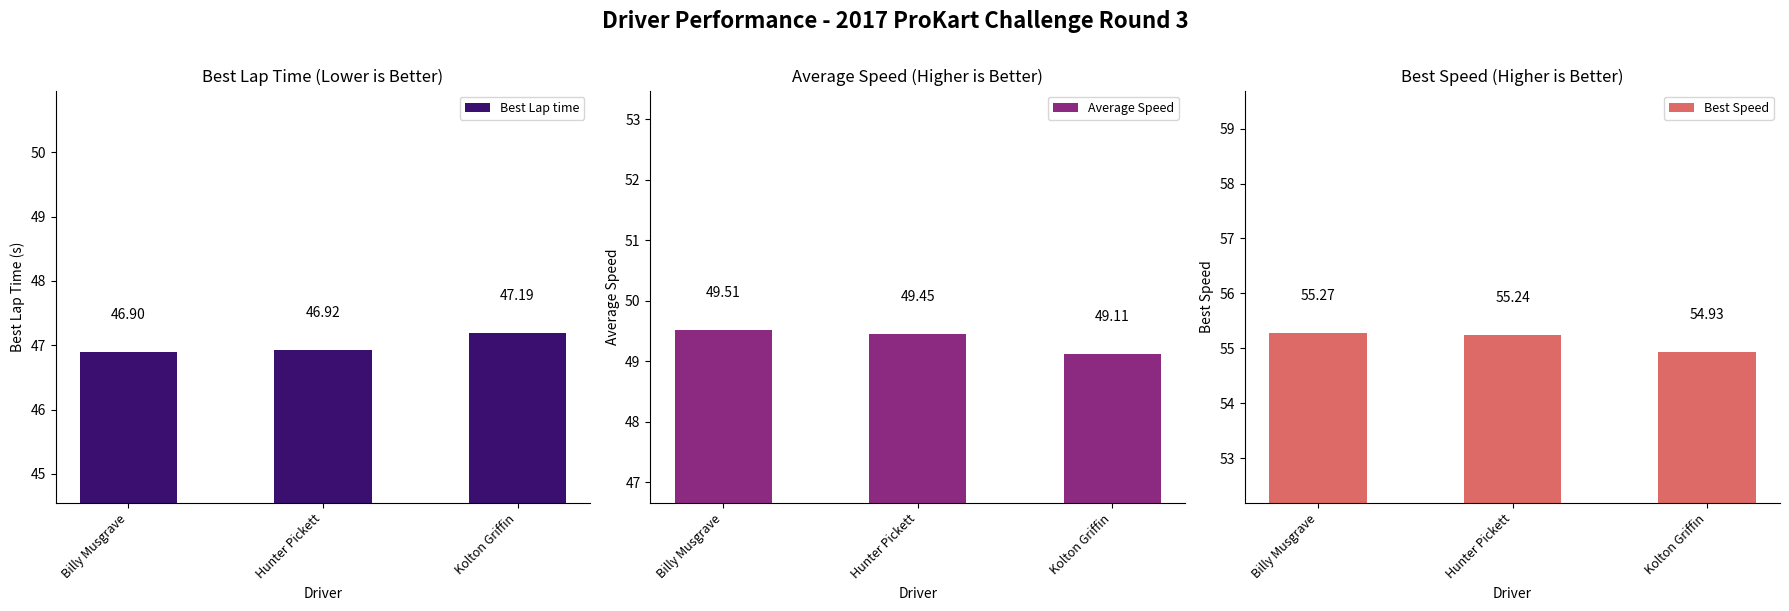

Is the value of Best Speed at Billy Musgrave greater than the value of Average Speed at Billy Musgrave?

Yes